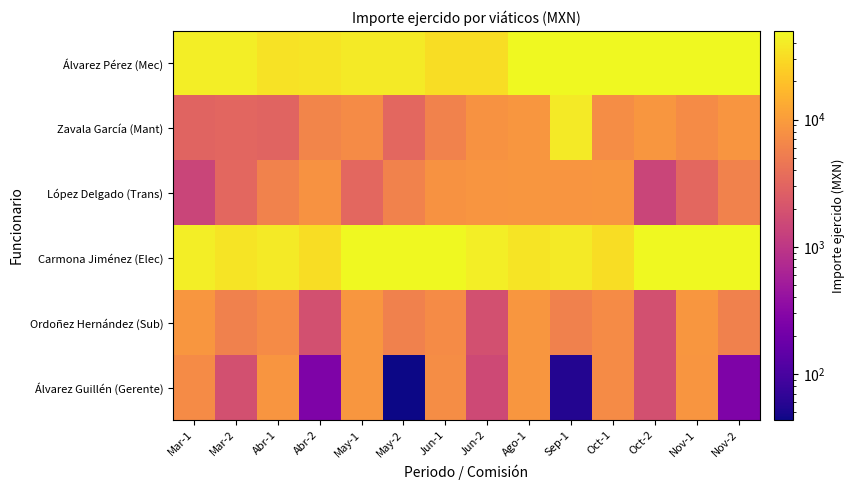

Count the number of categories in the chart.

14